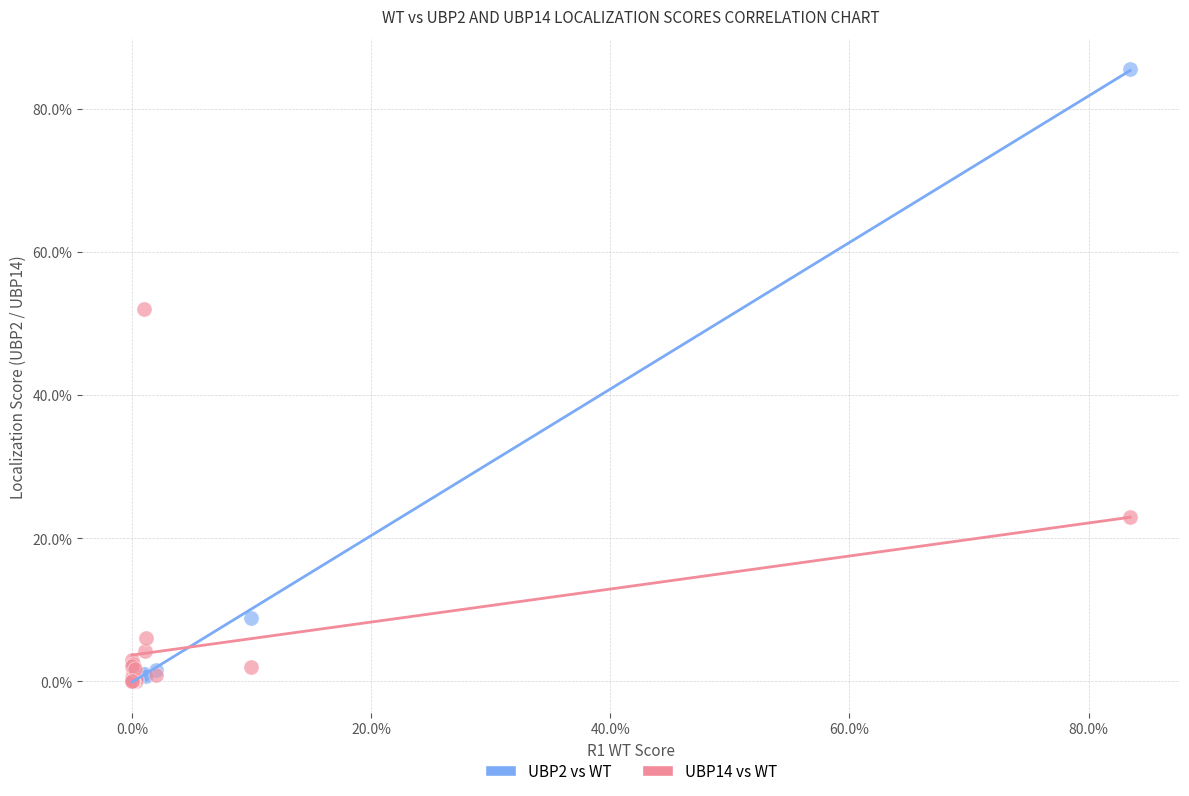

What are all the series names shown in the legend?

UBP2 vs WT, UBP14 vs WT